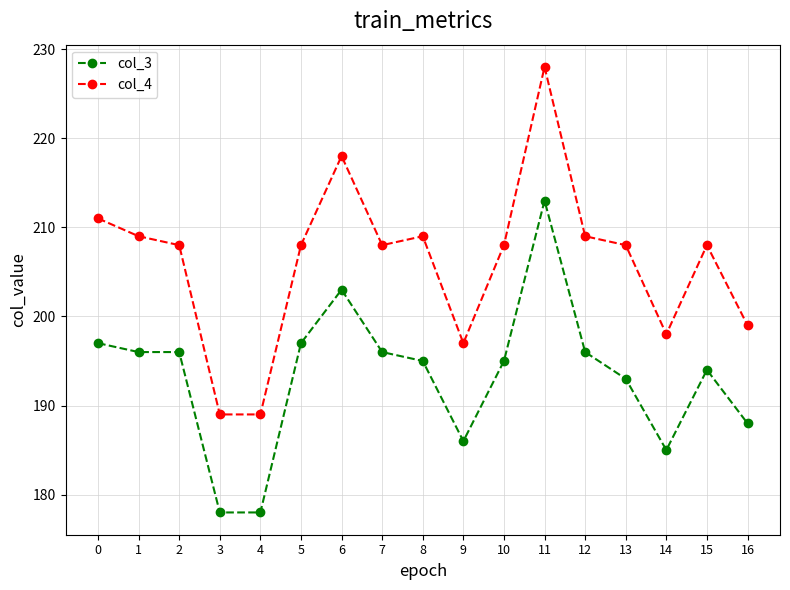

What is the difference between the maximum and minimum values in the col_3 series?

35